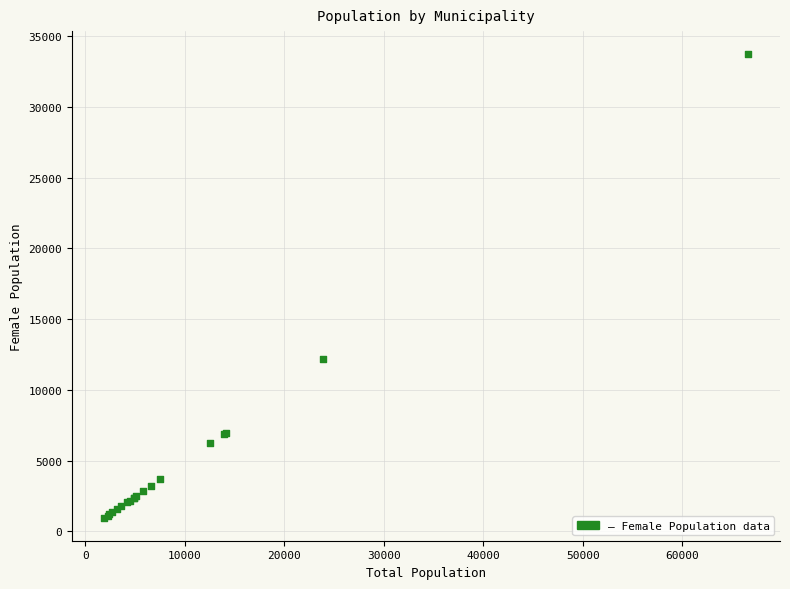

What Y value in the scatter plot is closest to 17352?

12166